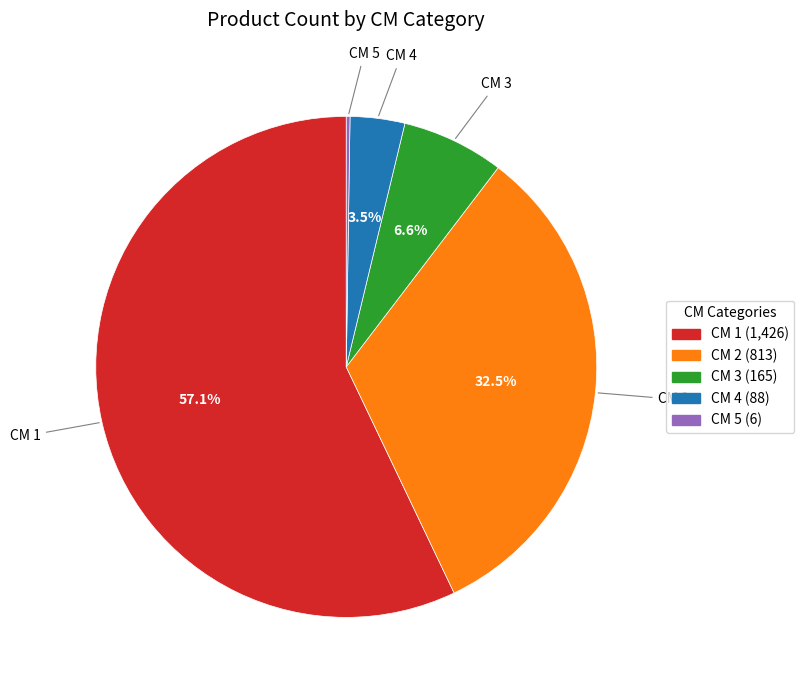

Does any single category account for the majority?

Yes